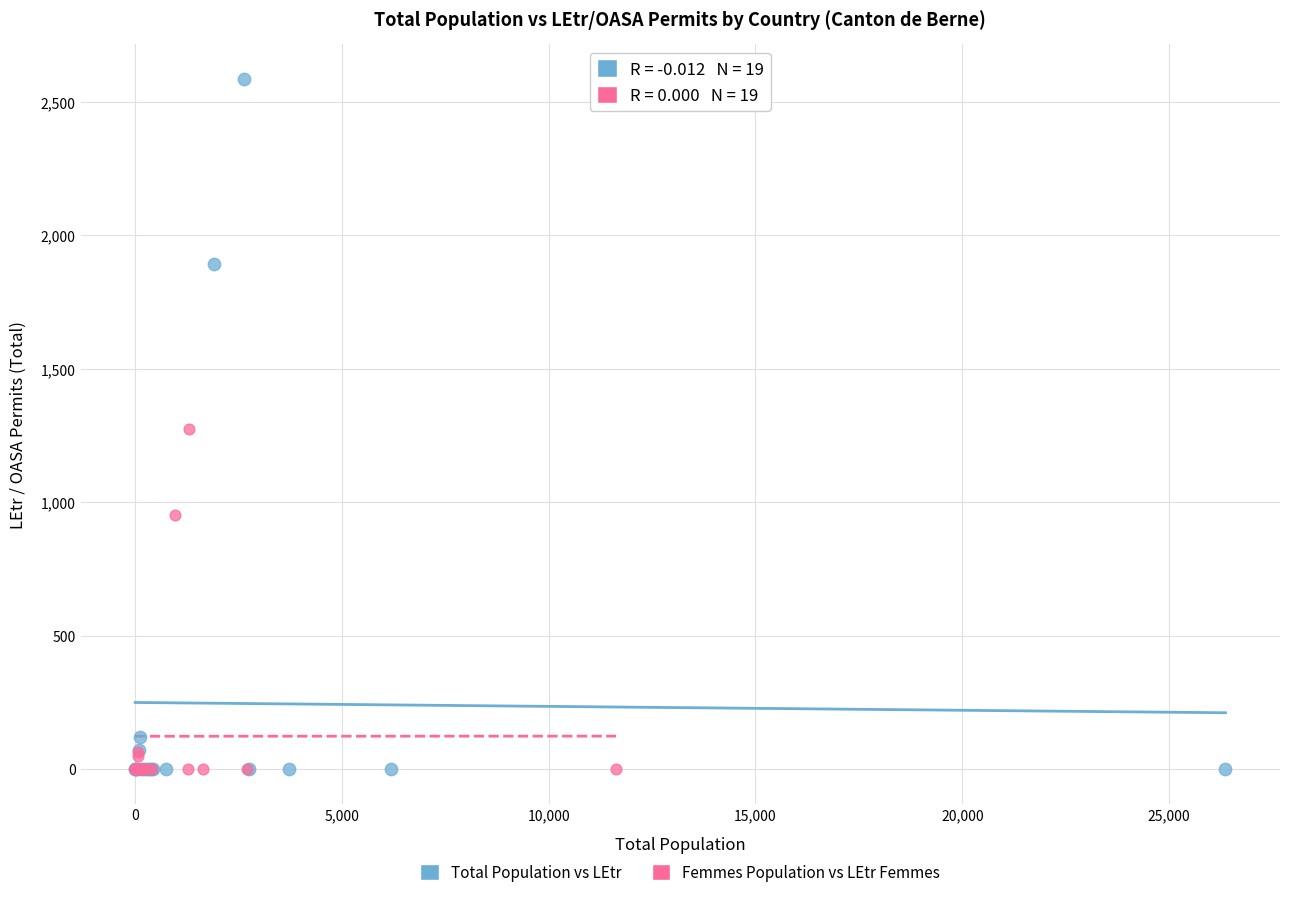

Which series reaches the maximum Y coordinate?

Total Population vs LEtr